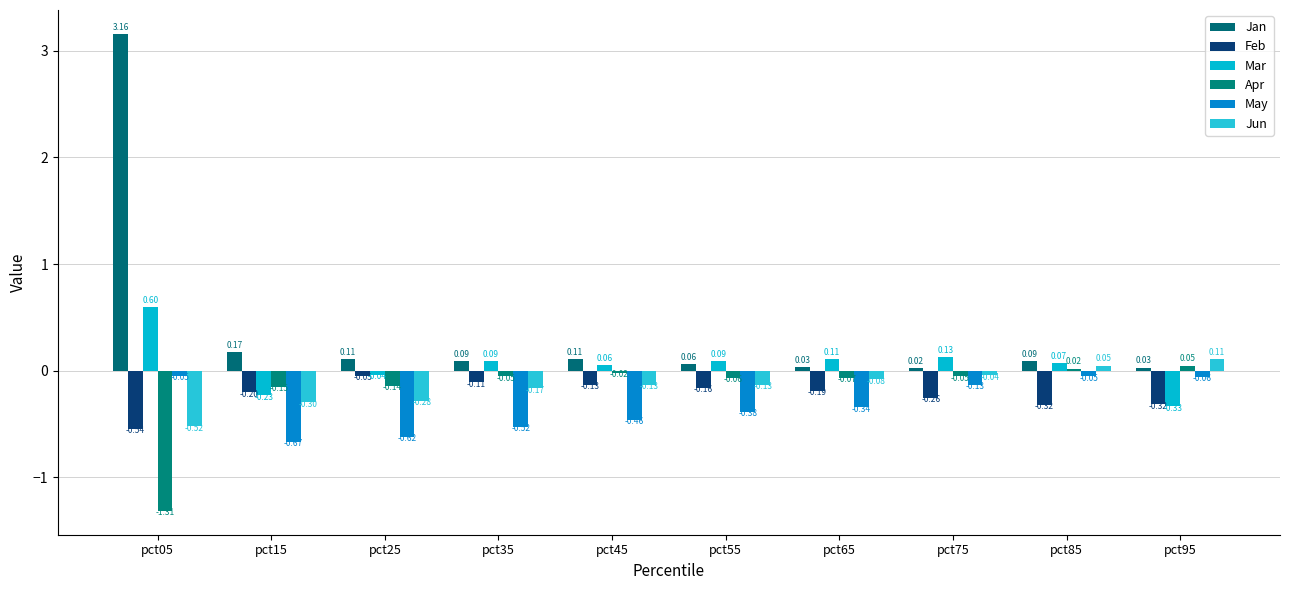

What are all the series names shown in the legend?

Jan, Feb, Mar, Apr, May, Jun